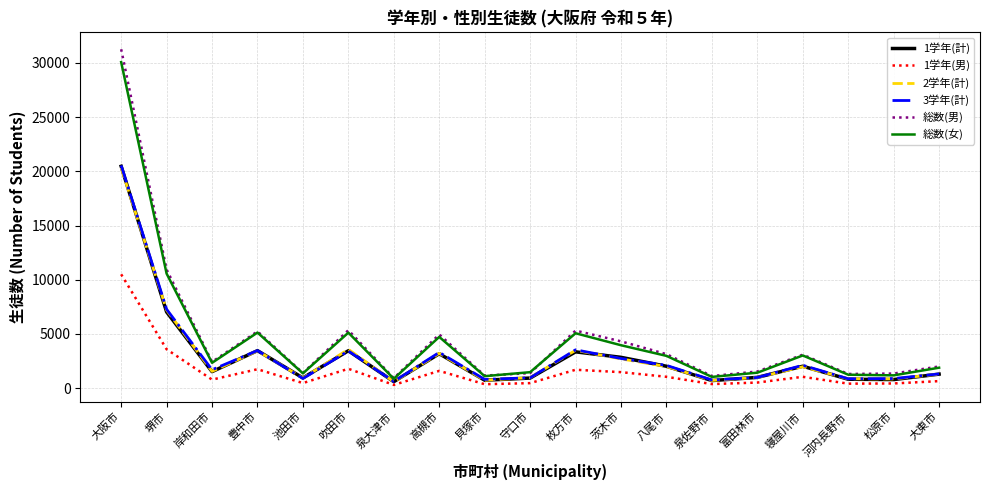

Between 貝塚市 and 八尾市, which series saw the biggest shift?

総数(男)